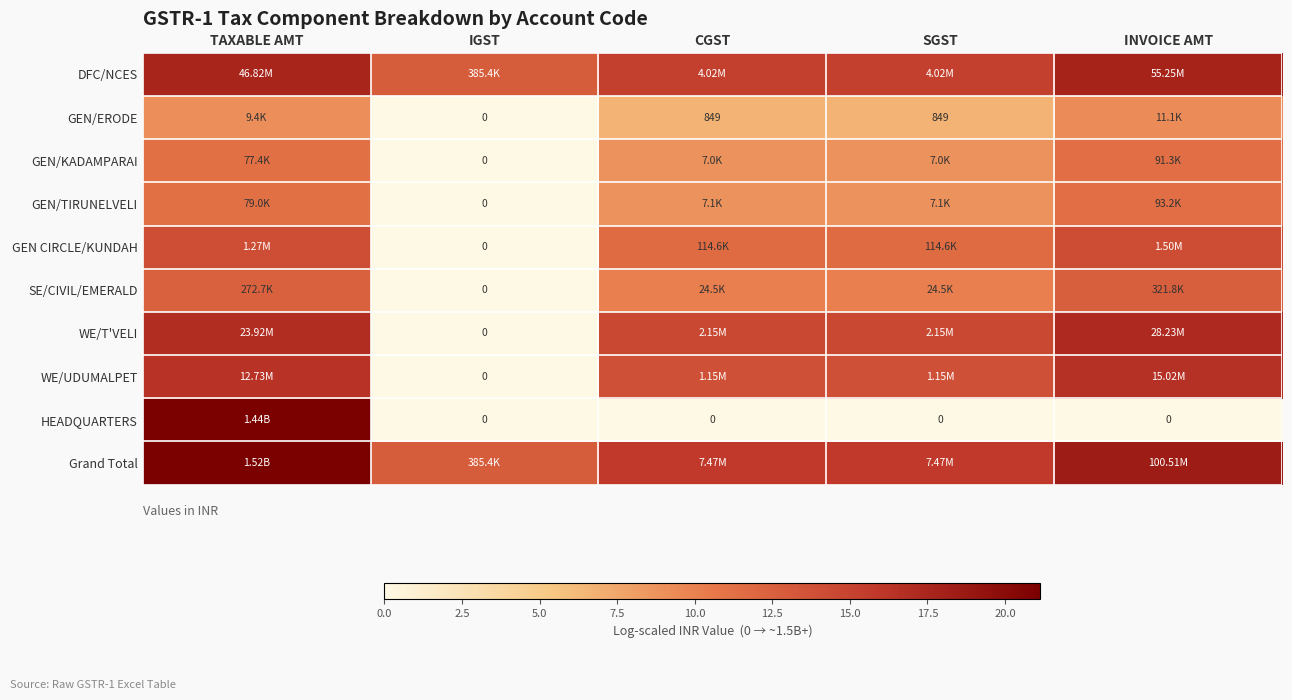

Which series has the widest spread of values?

HEADQUARTERS